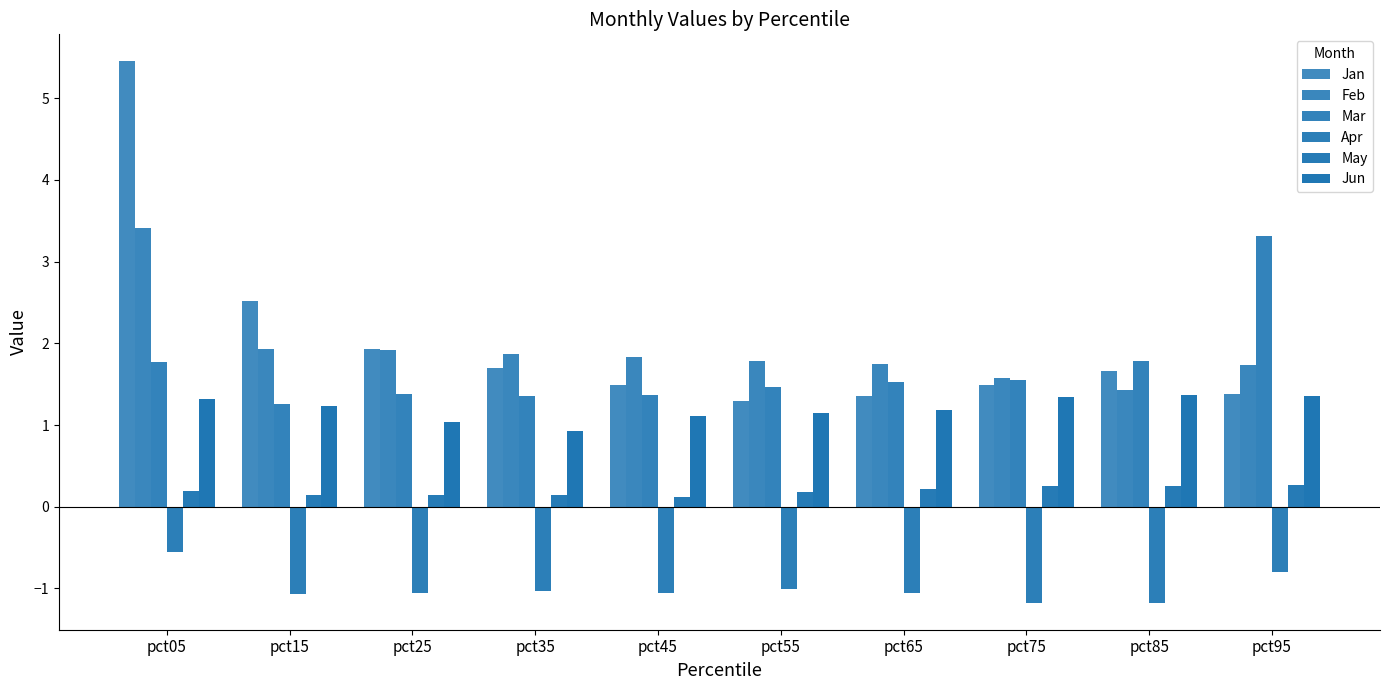

Reading right to left, list all the values displayed in this chart.

Jan: pct95=1.4	pct85=1.7	pct75=1.5	pct65=1.4	pct55=1.3	pct45=1.5	pct35=1.7	pct25=1.9	pct15=2.5	pct05=5.5
Feb: pct95=1.7	pct85=1.4	pct75=1.6	pct65=1.8	pct55=1.8	pct45=1.8	pct35=1.9	pct25=1.9	pct15=1.9	pct05=3.4
Mar: pct95=3.3	pct85=1.8	pct75=1.5	pct65=1.5	pct55=1.5	pct45=1.4	pct35=1.4	pct25=1.4	pct15=1.3	pct05=1.8
Apr: pct95=-0.8	pct85=-1.2	pct75=-1.2	pct65=-1.1	pct55=-1.0	pct45=-1.1	pct35=-1.0	pct25=-1.1	pct15=-1.1	pct05=-0.5
May: pct95=0.3	pct85=0.3	pct75=0.3	pct65=0.2	pct55=0.2	pct45=0.1	pct35=0.1	pct25=0.1	pct15=0.1	pct05=0.2
Jun: pct95=1.4	pct85=1.4	pct75=1.3	pct65=1.2	pct55=1.1	pct45=1.1	pct35=0.9	pct25=1.0	pct15=1.2	pct05=1.3